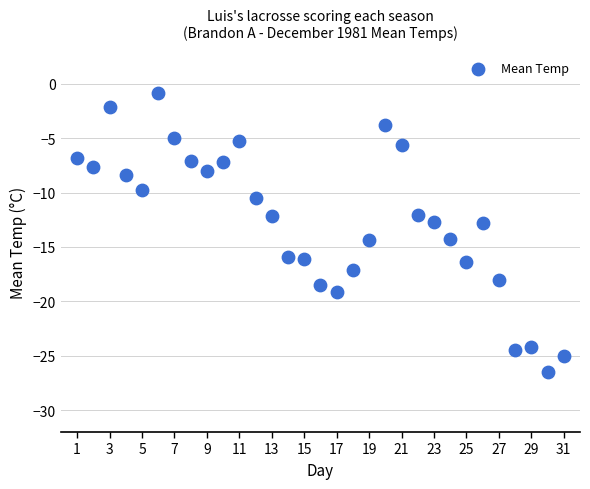

What is the range of X values (max minus min)?

30.0